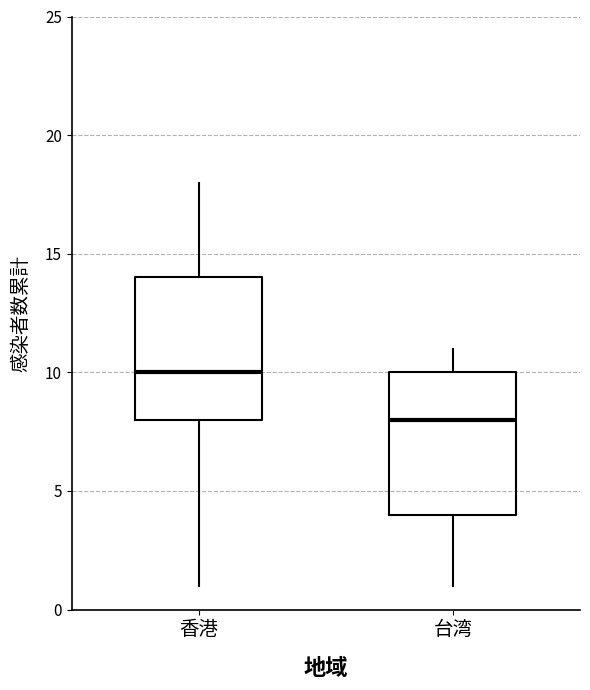

Where is the lower edge of the box for 台湾 on the y-axis? The values are not printed on the chart, so give them approximately, as read against the axis.

4